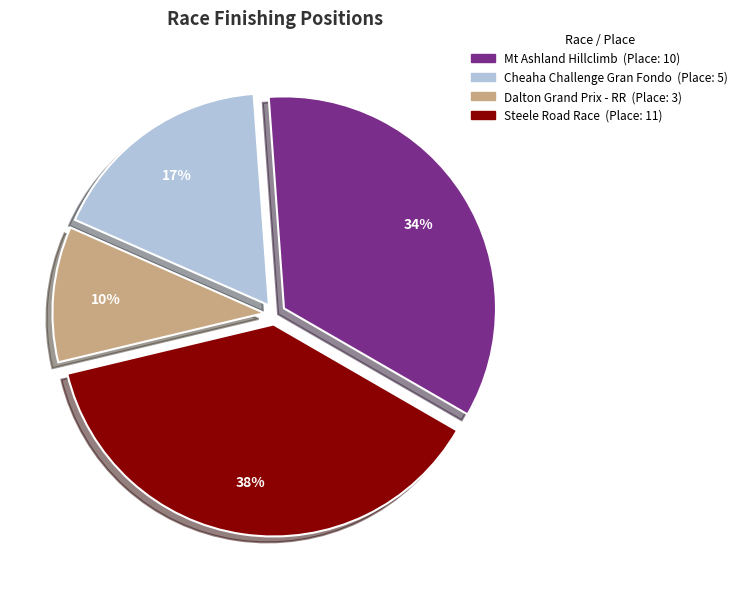

What percentage is the Dalton Grand Prix - RR slice, to the nearest percent?

10%